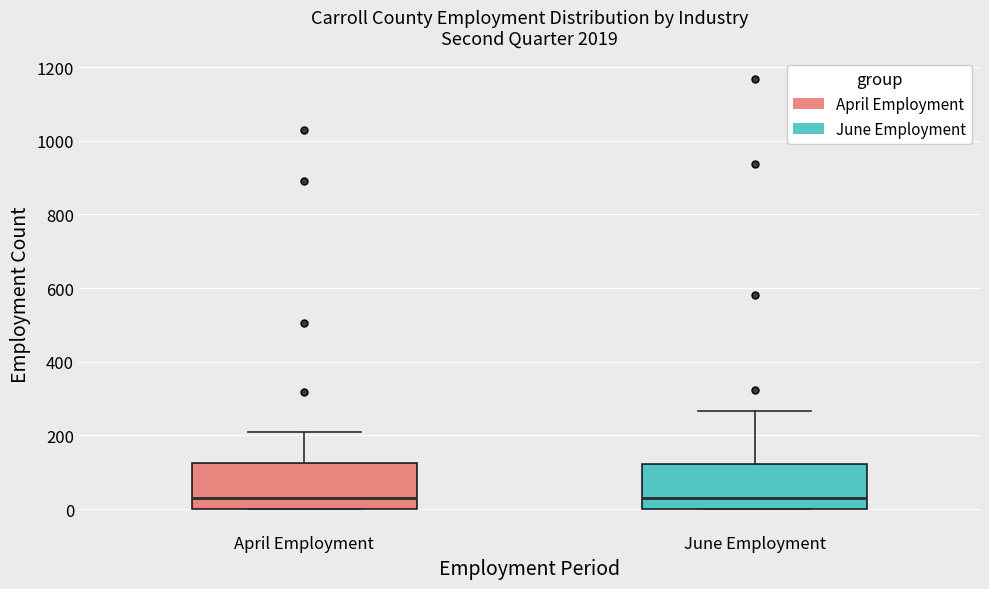

Reading left to right, transcribe this box plot: for each box, give where its median line is, the range the box spans, and where its two whiskers end, as read against the y-axis. The values are not printed on the chart, so give them approximately, as read against the axis.

April Employment: median 40, box 0 to 120, whiskers 0 to 200
June Employment: median 40, box 0 to 120, whiskers 0 to 260